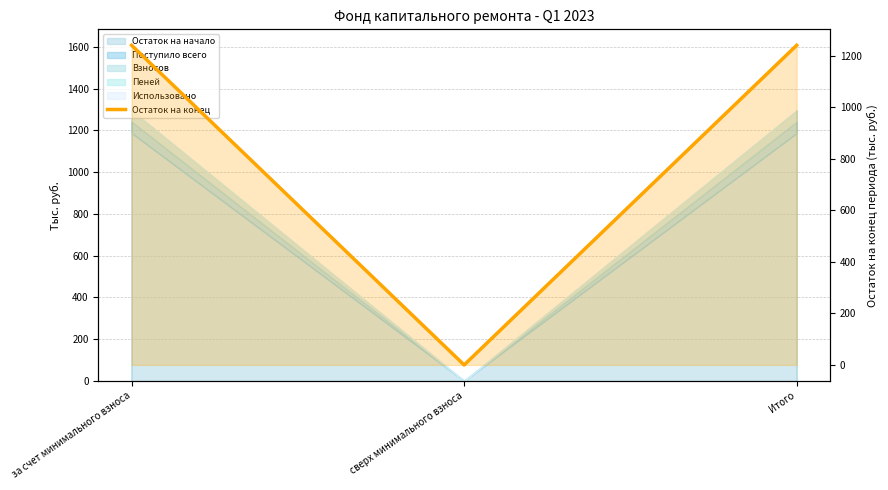

Is it true that the value at за счет минимального взноса is 1241.1?

True